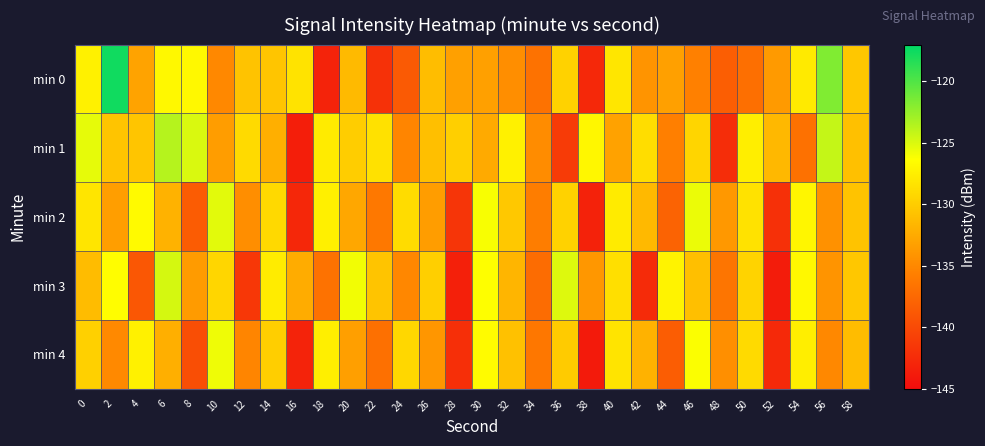

Which series has the widest spread of values?

min 0